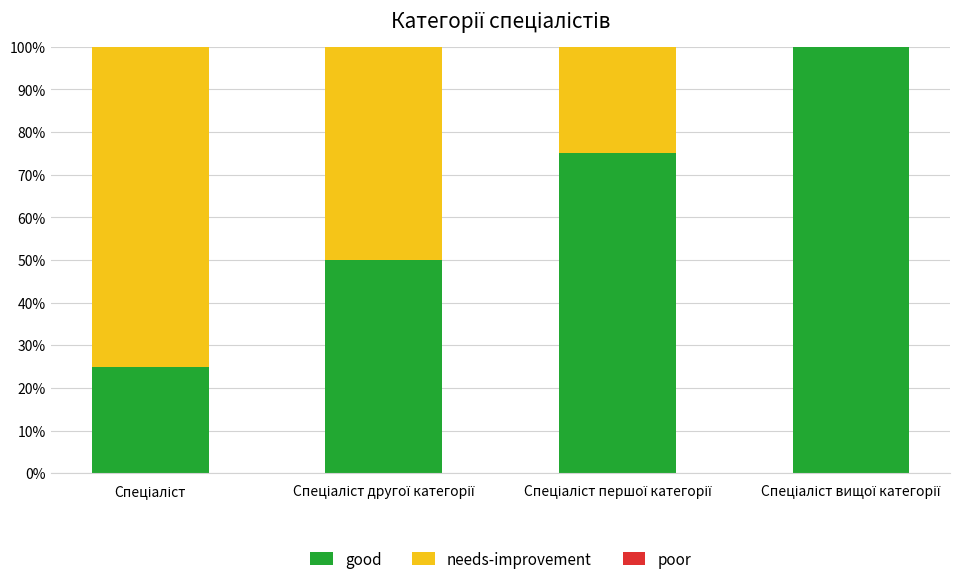

What is the sum of all good values?

250